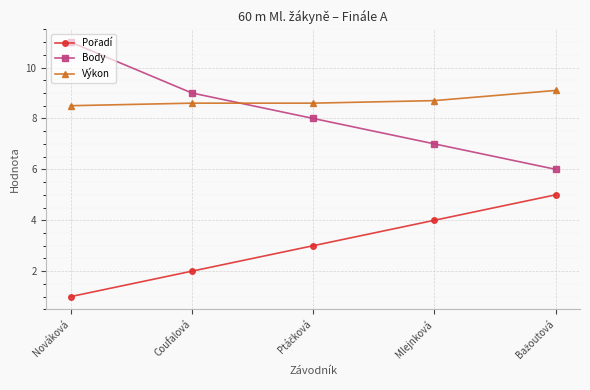

True or false: Body and Výkon intersect in this chart.

True